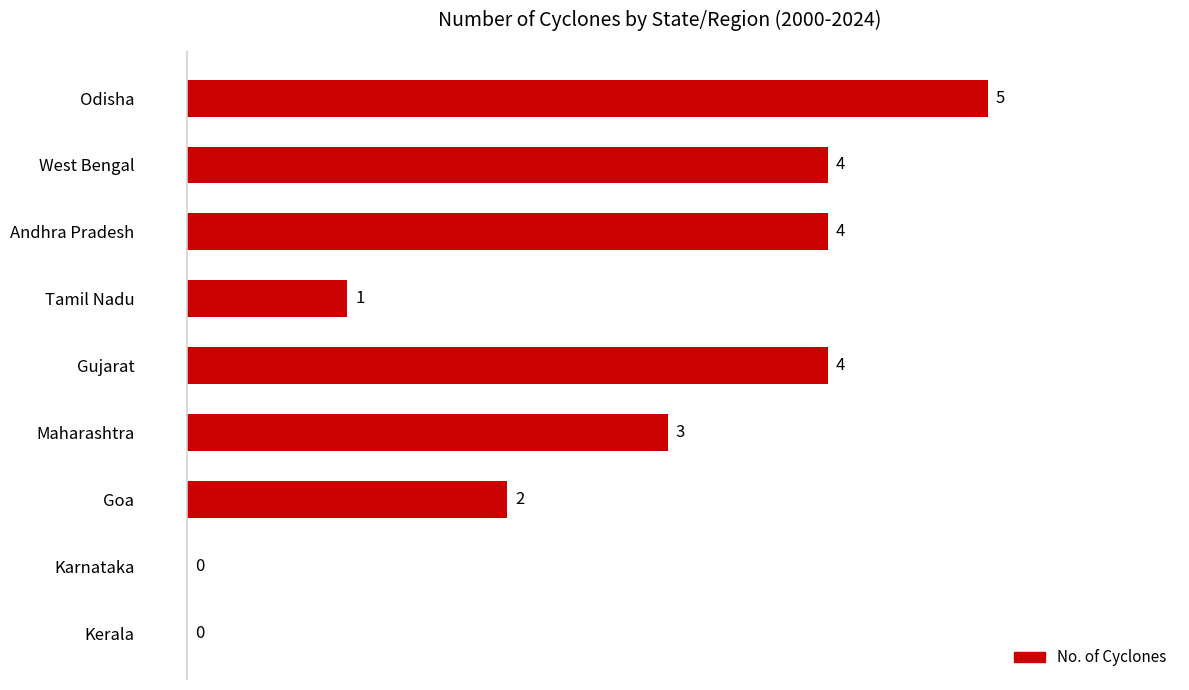

Reading bottom to top, extract all data points from this chart.

Kerala=0	Karnataka=0	Goa=2	Maharashtra=3	Gujarat=4	Tamil Nadu=1	Andhra Pradesh=4	West Bengal=4	Odisha=5